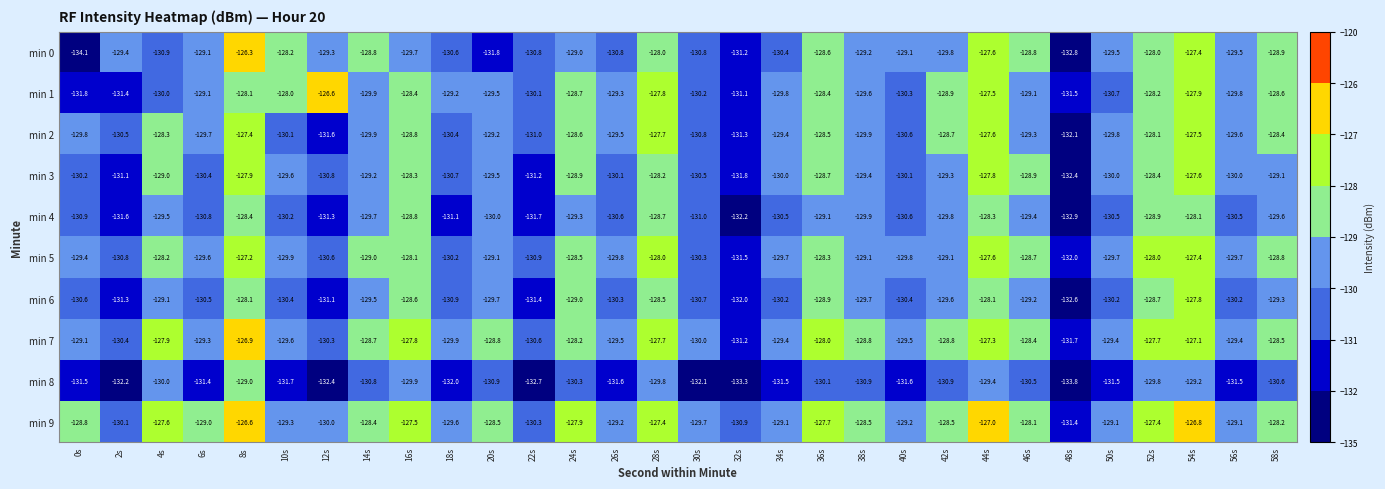

At which label does min 0 first exceed -129?

8s